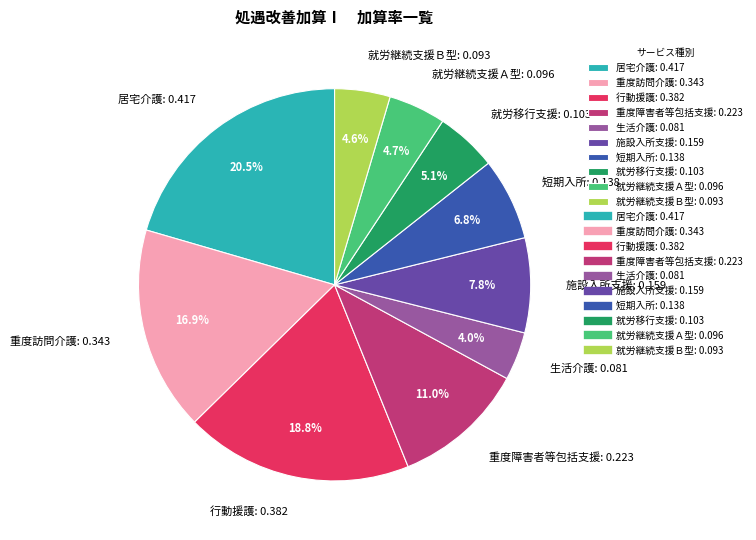

Does 就労継続支援Ｂ型 account for over 50% of the chart?

No